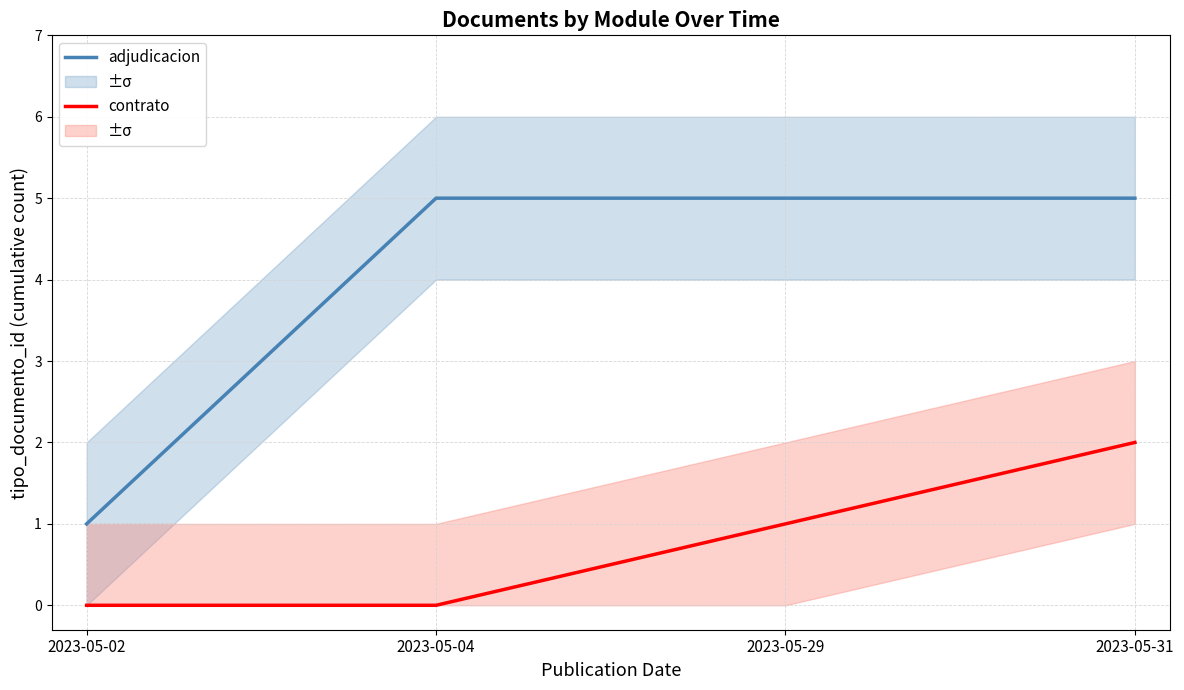

Rank the series at 2023-05-29 from highest to lowest value.

adjudicacion, contrato